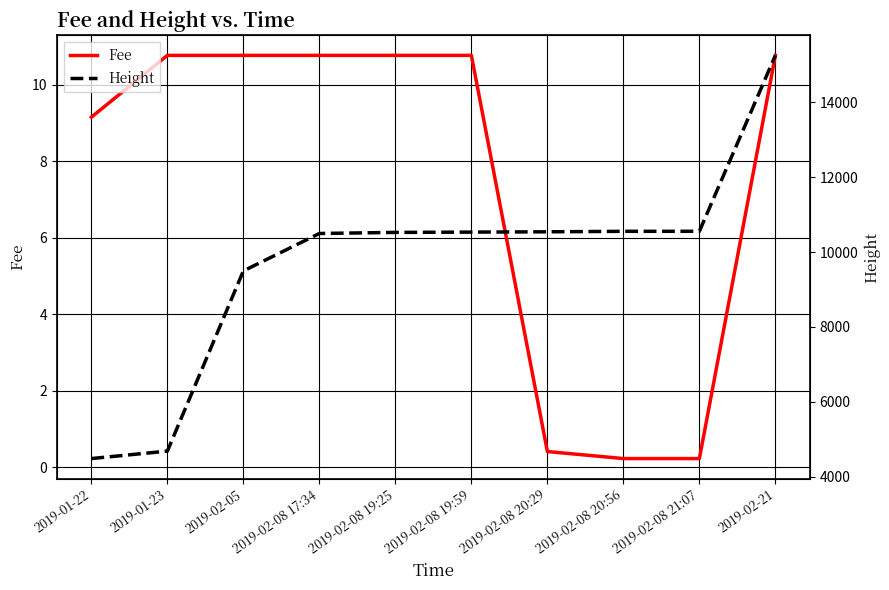

True or false: Fee has a value of 10.8 at 2019-02-08 19:25.

True